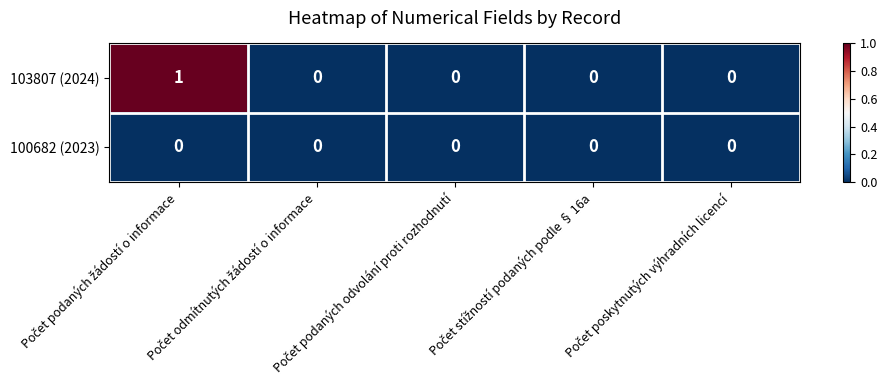

Which series has the largest range (max minus min)?

103807 (2024)